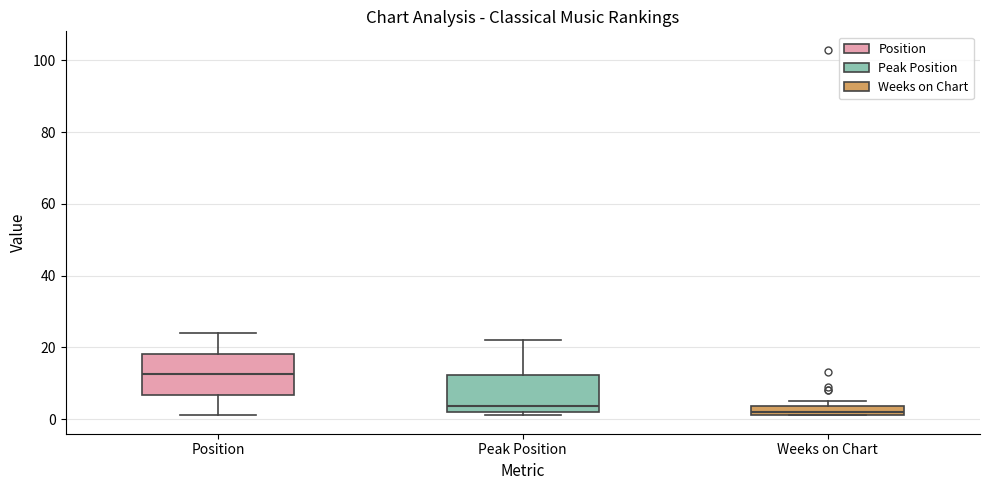

Where does the upper whisker of the box for Peak Position end on the y-axis? The values are not printed on the chart, so give them approximately, as read against the axis.

22